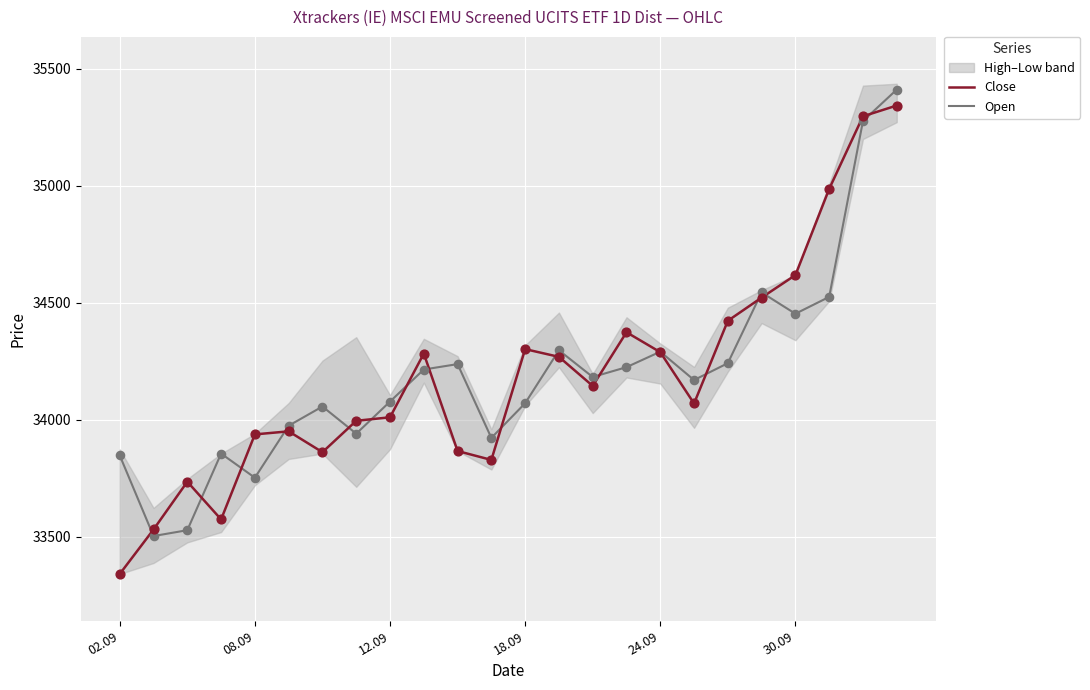

What is the highest value of the Close series?

35342